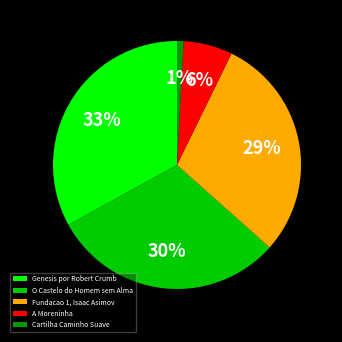

Do O Castelo do Homem sem Alma and Cartilha Caminho Suave together represent more than half of the pie?

No